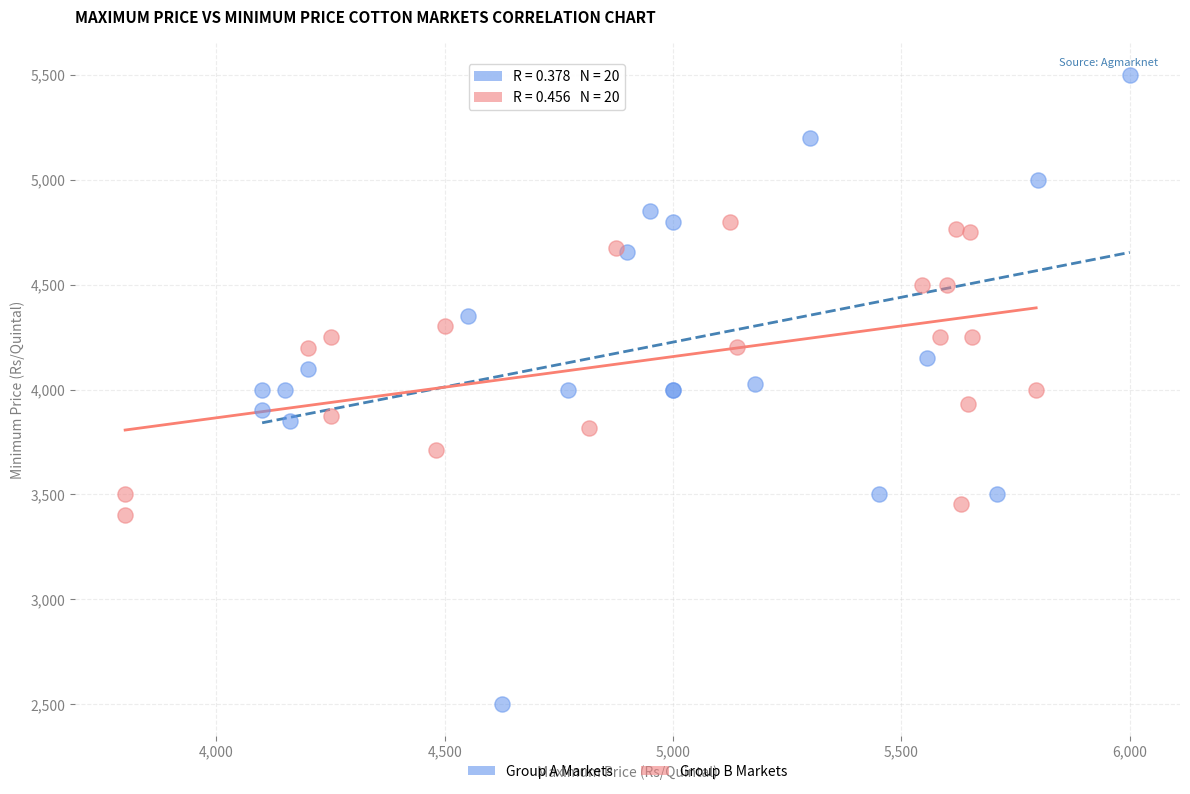

Which series contains the highest Y value?

Group A Markets